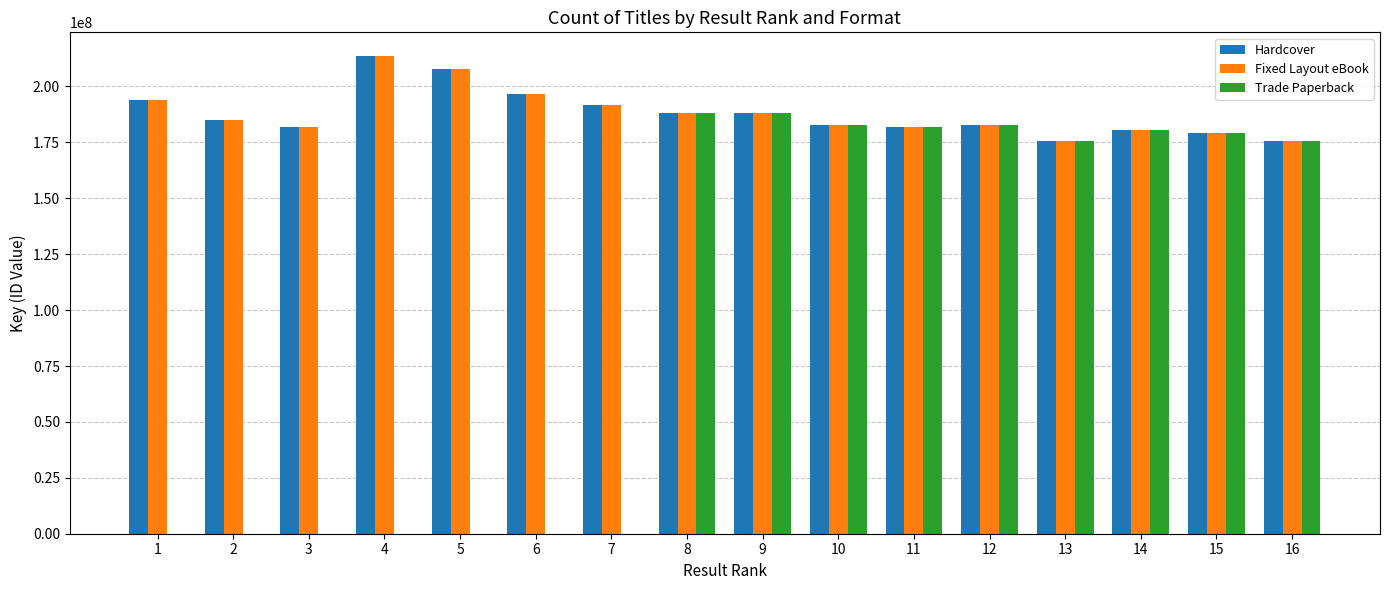

What are all the series names shown in the legend?

Hardcover, Fixed Layout eBook, Trade Paperback